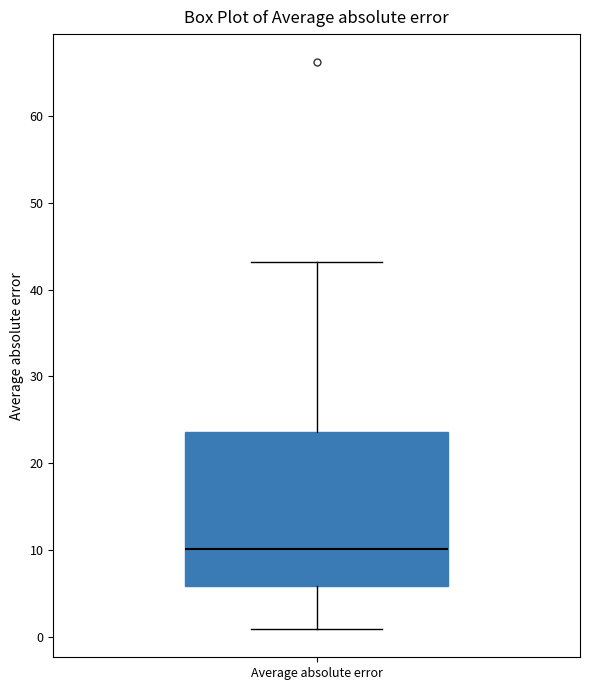

Read this box plot against the y-axis: the position of the median line, the range covered by the box, and the ends of both whiskers. The values are not printed on the chart, so give them approximately, as read against the axis.

median 10, box 6 to 24, whiskers 1 to 43